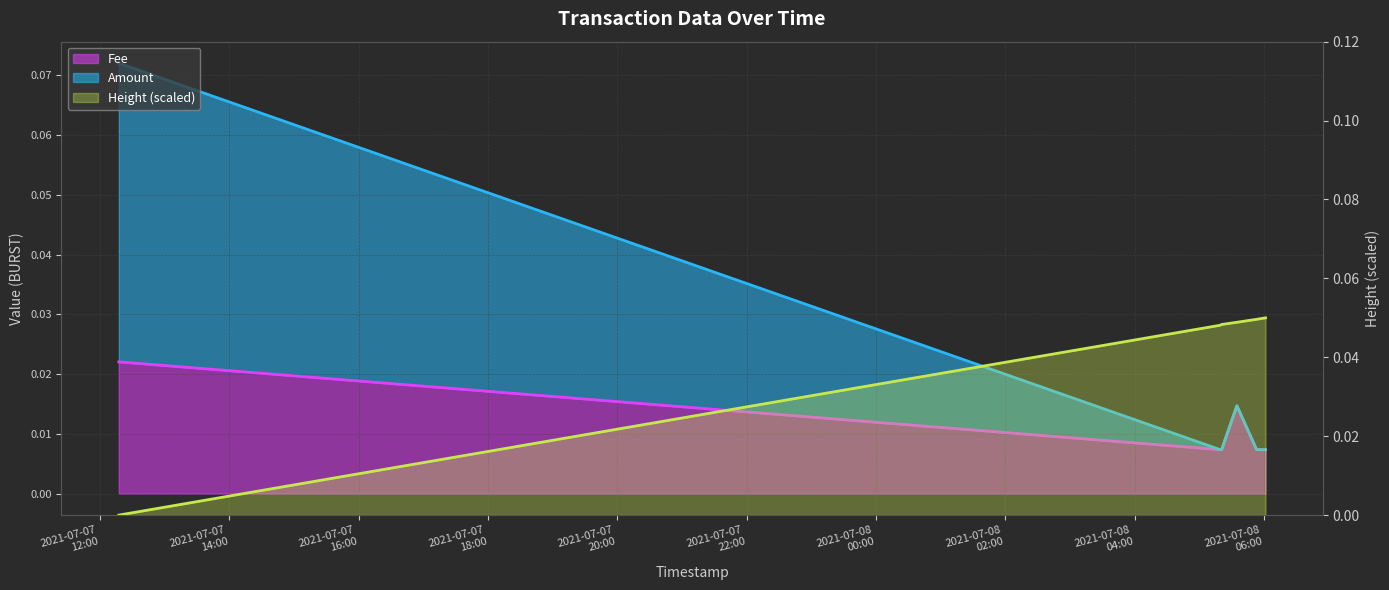

Which has a higher value, 2021-07-08 05:53:13 or 2021-07-08 06:01:29?

2021-07-08 05:53:13